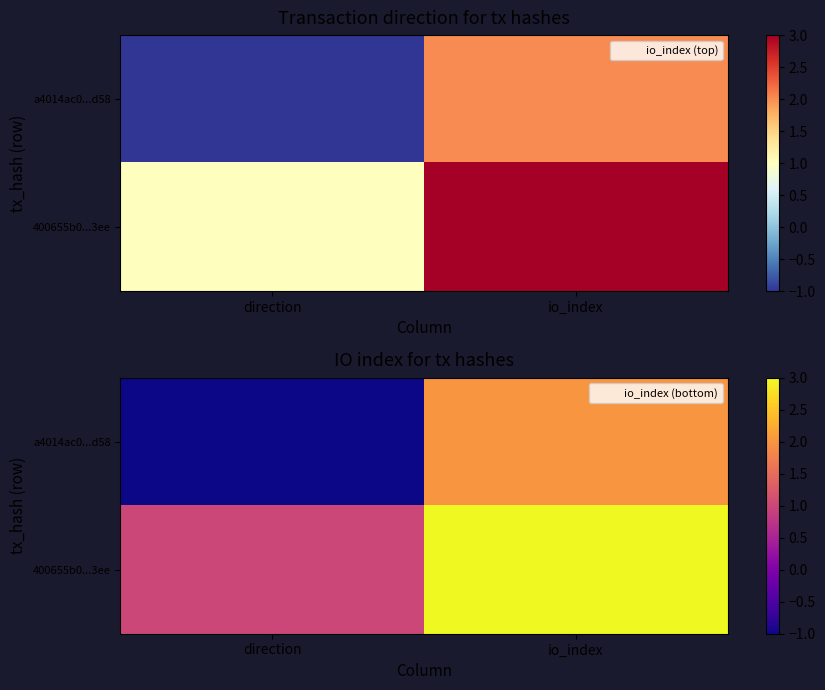

What is the average value of the 400655b0...3ee series?

2